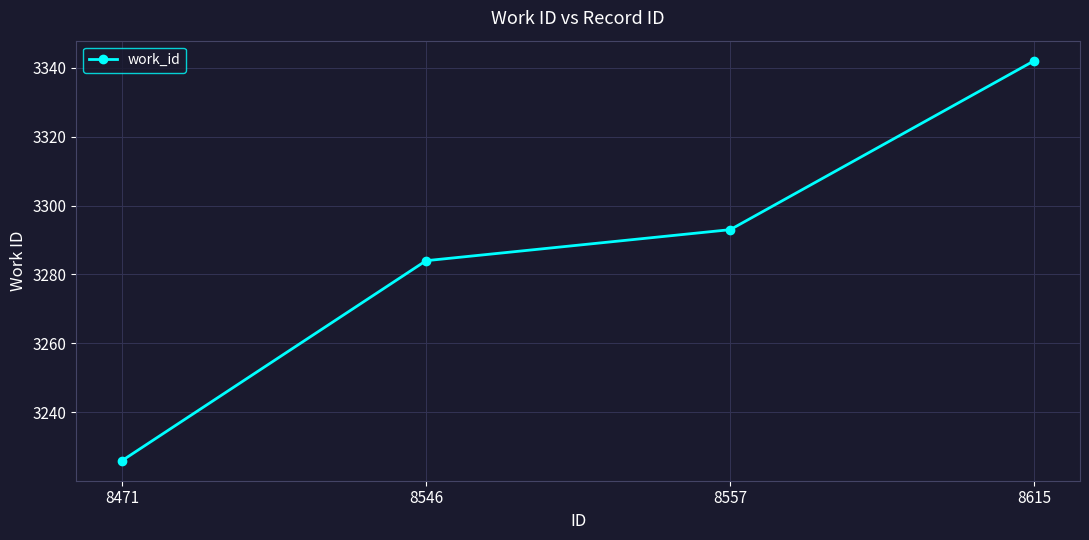

At which label is the value closest to 3284?

8546